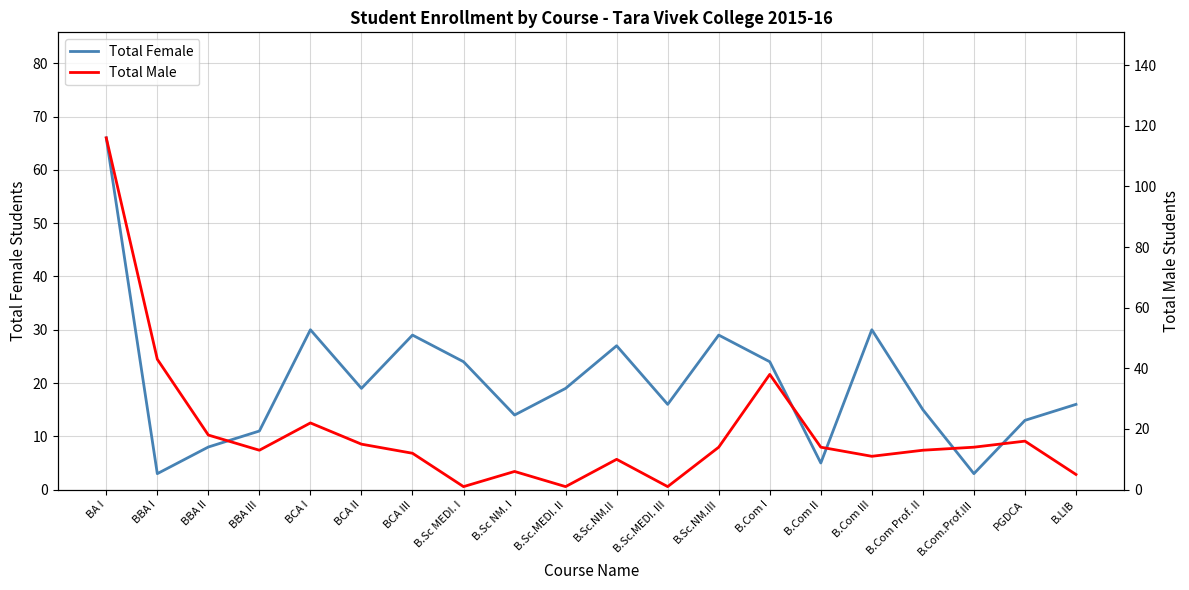

The Total Male series shows 1 at B.Sc.MEDI. III. True or false?

True